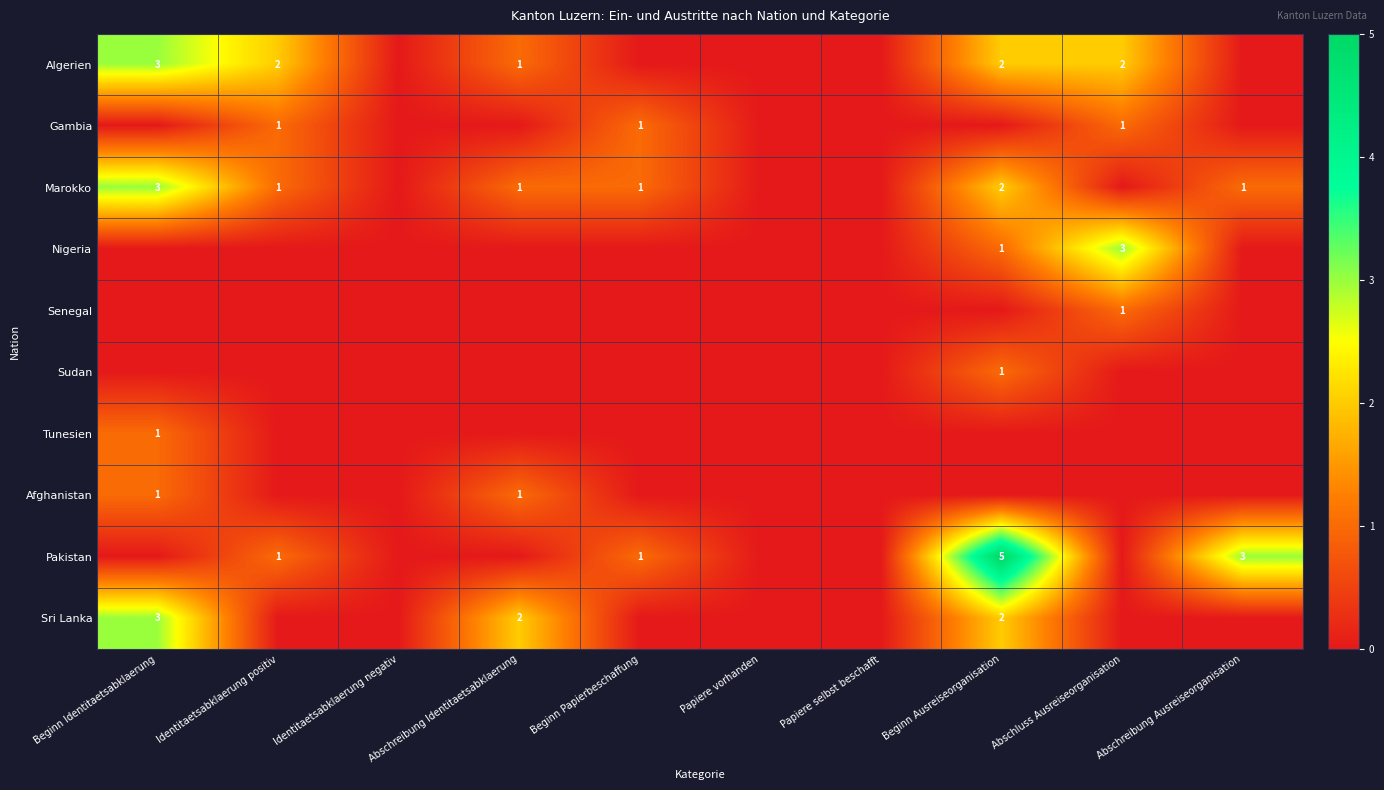

Which has a higher value, Identitaetsabklaerung negativ or Identitaetsabklaerung positiv?

Identitaetsabklaerung positiv